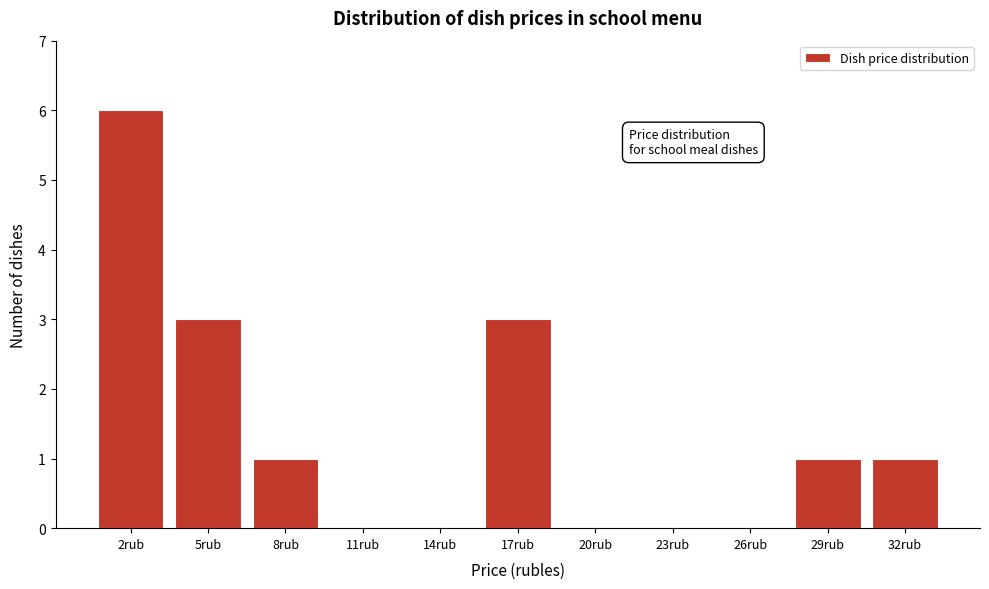

Reading left to right, list all the values displayed in this chart.

2rub=6	5rub=3	8rub=1	11rub=0	14rub=0	17rub=3	20rub=0	23rub=0	26rub=0	29rub=1	32rub=1